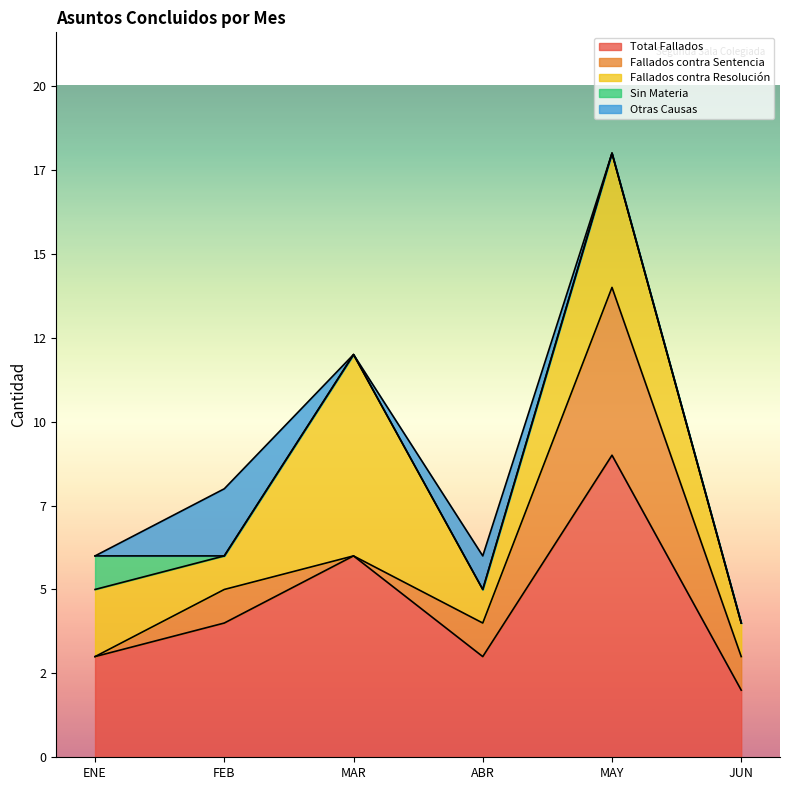

In Total Fallados, how many points are lower than both neighbors (excluding endpoints)?

1